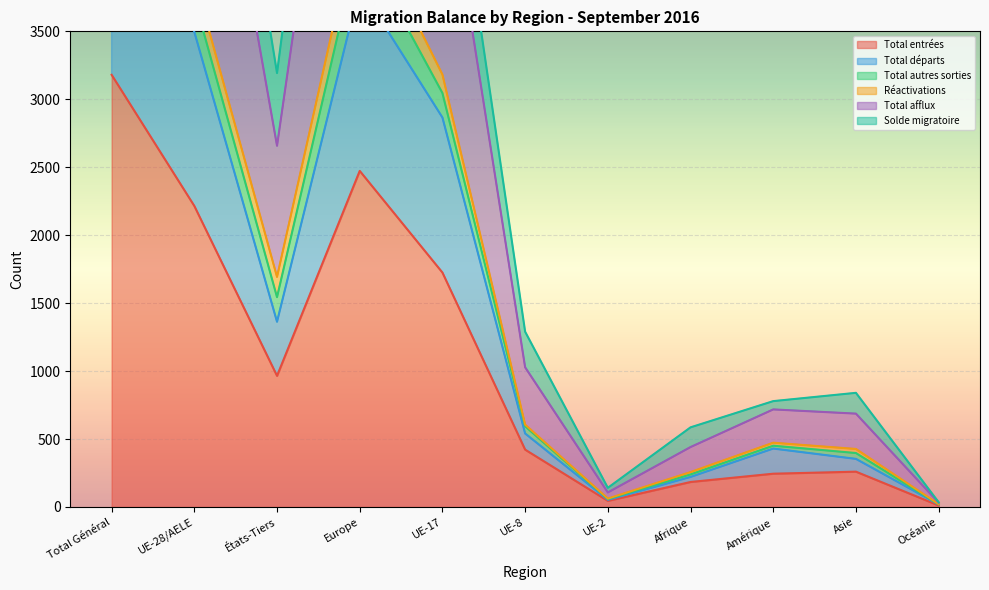

What is the label of the 7th point from the left?

UE-2